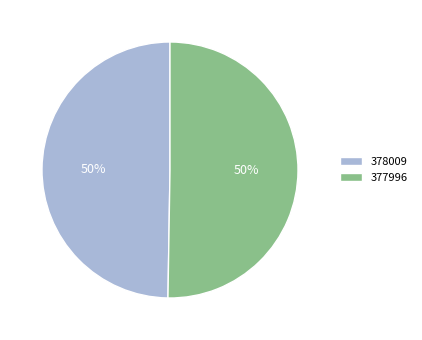

Which slice is the smallest?

378009